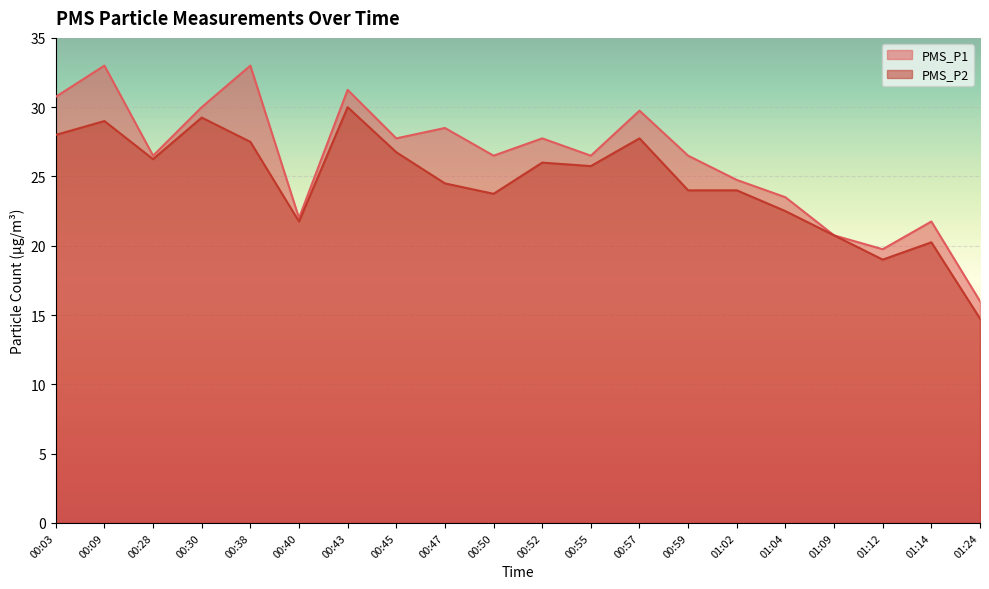

What position from the left is 00:55?

12